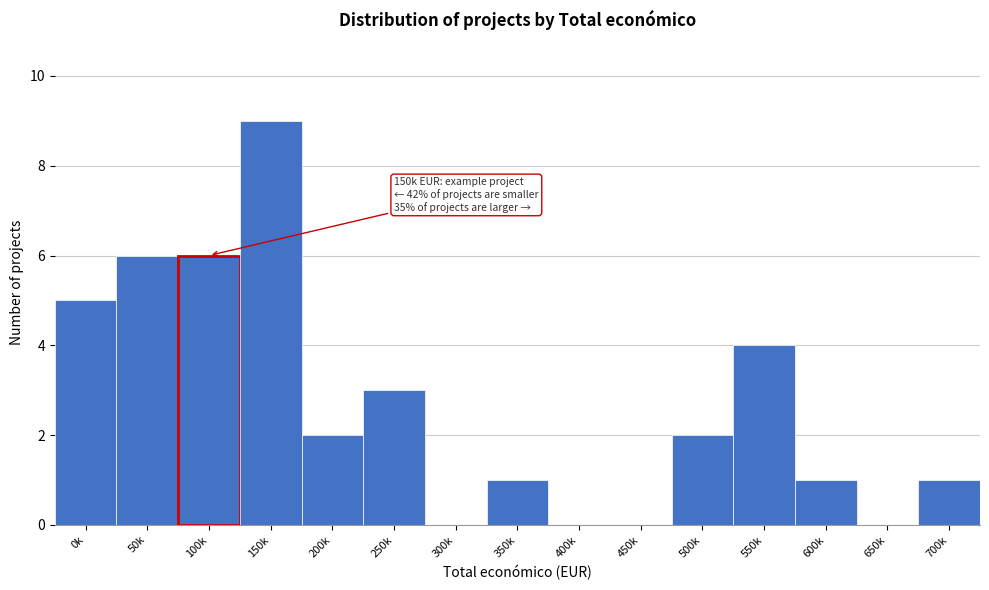

Reading left to right, list all the values displayed in this chart.

0k=5	50k=6	100k=6	150k=9	200k=2	250k=3	300k=0	350k=1	400k=0	450k=0	500k=2	550k=4	600k=1	650k=0	700k=1